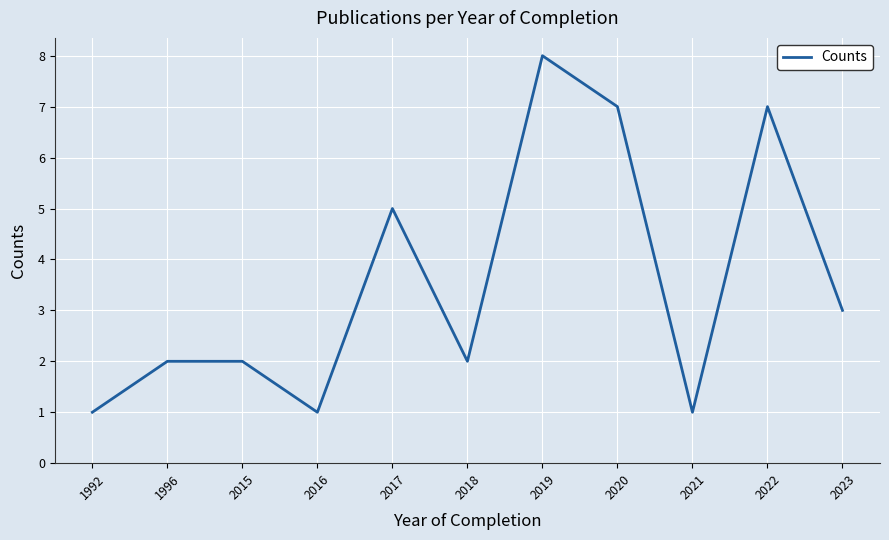

What is the ratio of the value at 2020 to the value at 1996?

3.5